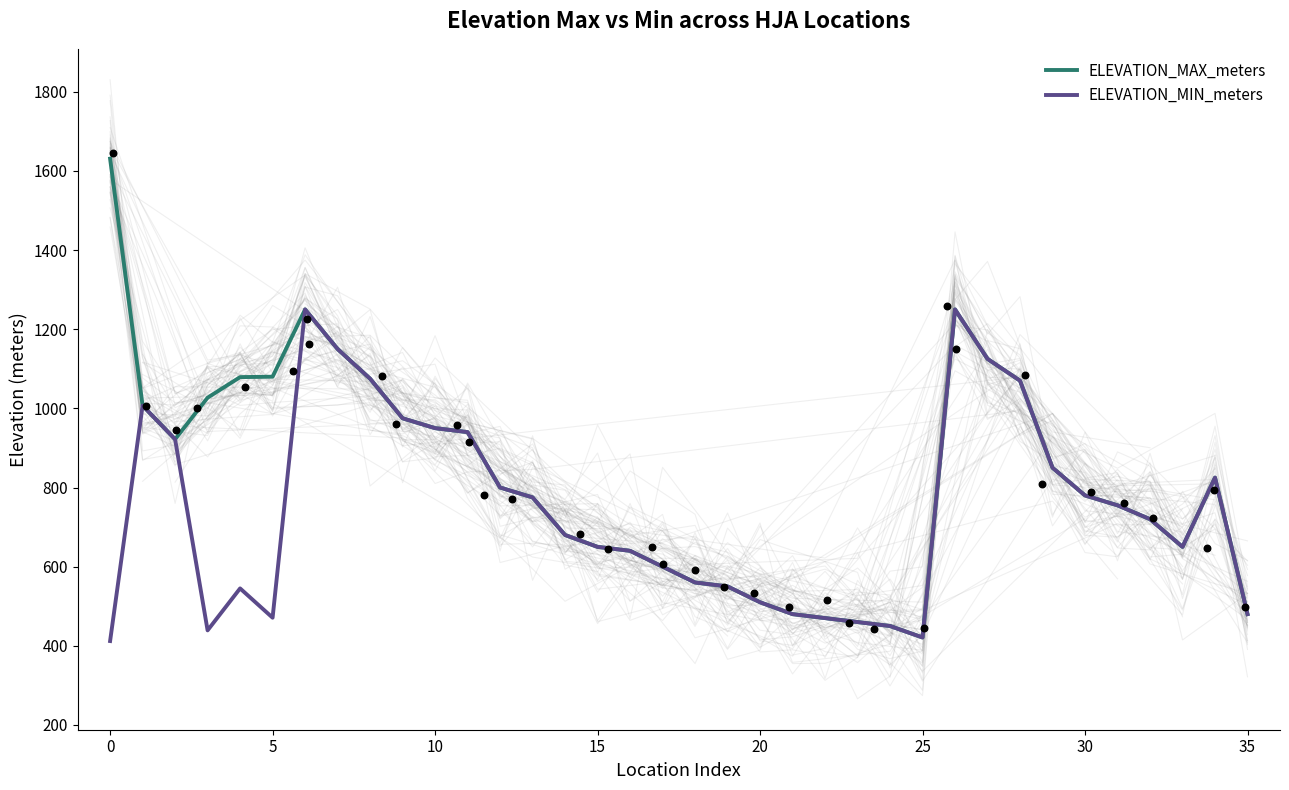

What is the maximum value for ELEVATION_MIN_meters?

1250